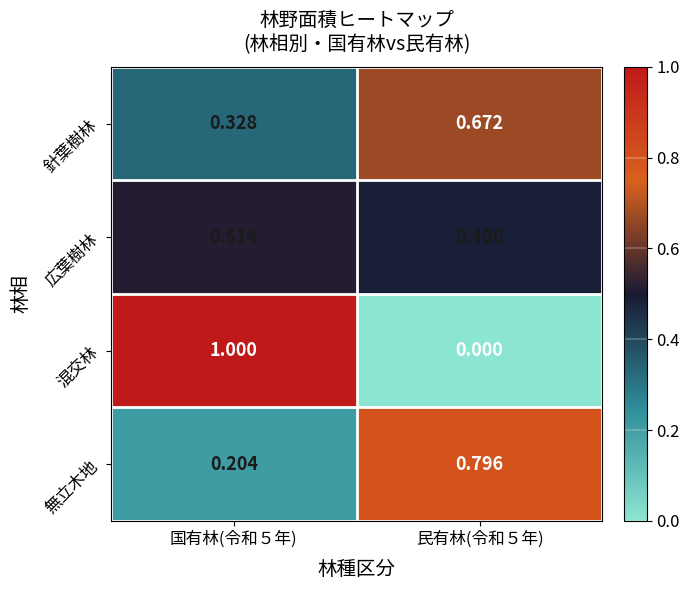

At which category is the sum across all series the highest?

国有林(令和５年)